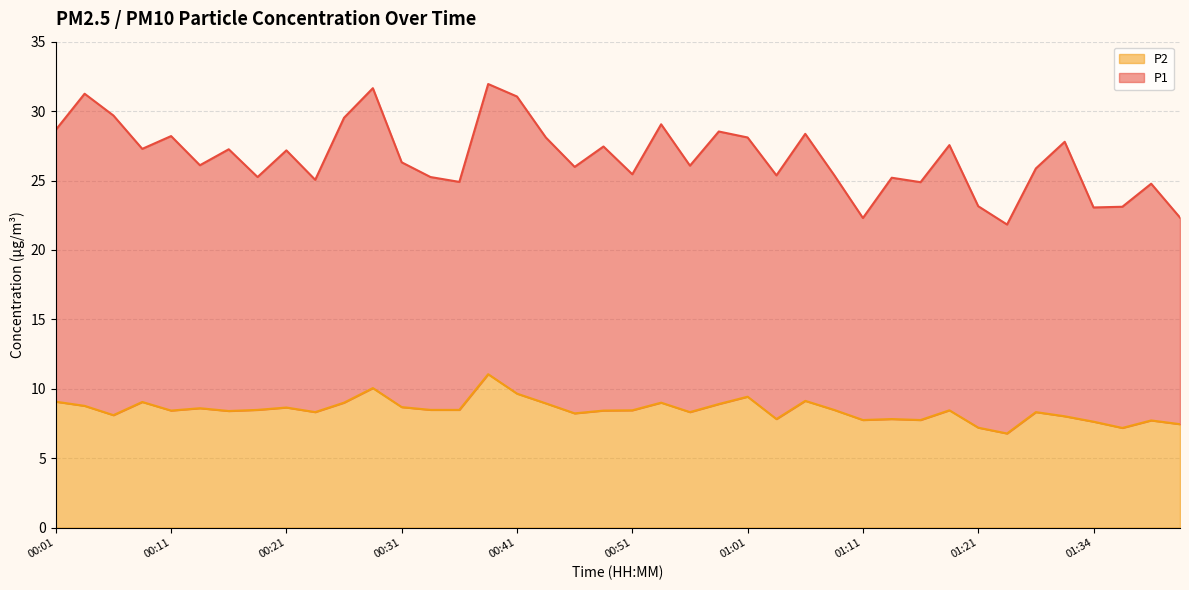

Where is the first local minimum?

00:06